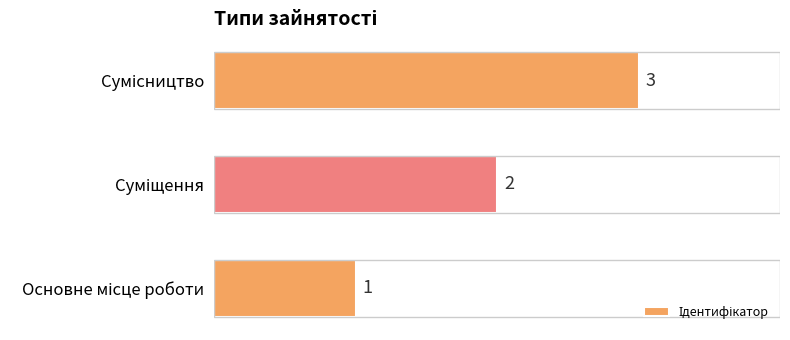

How many series are shown in this chart?

1